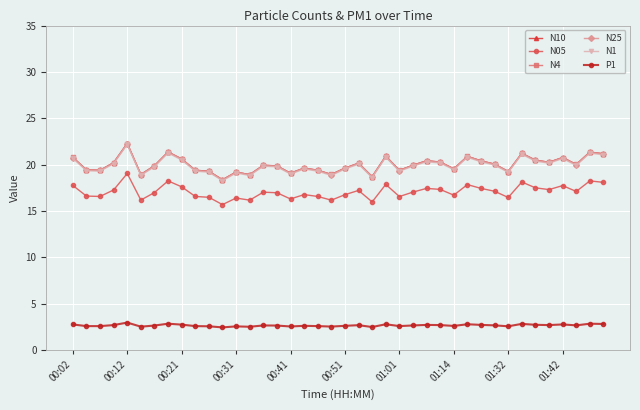

At how many categories does at least one series exceed 5?

40